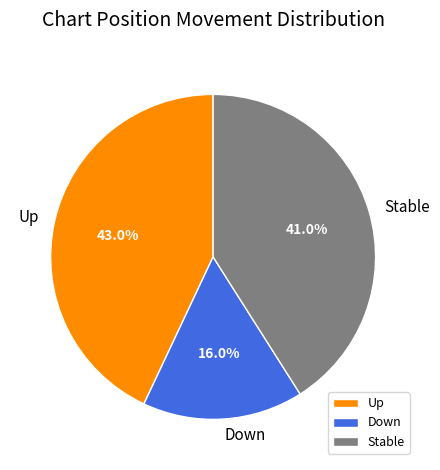

Rank the categories by value from lowest to highest.

Down, Stable, Up